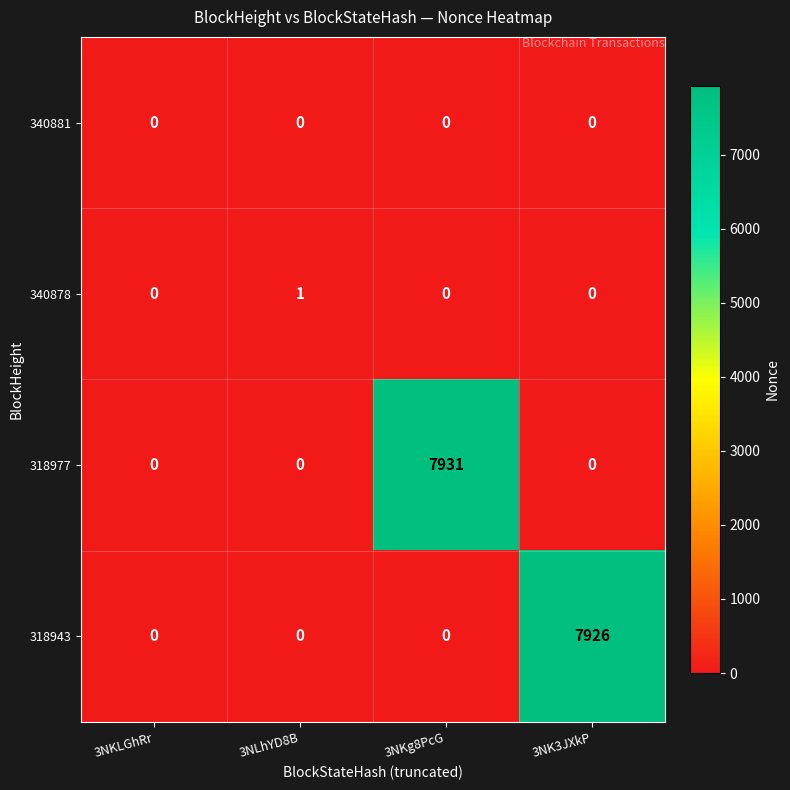

List the series in order of their peak value, lowest first.

340881, 340878, 318943, 318977